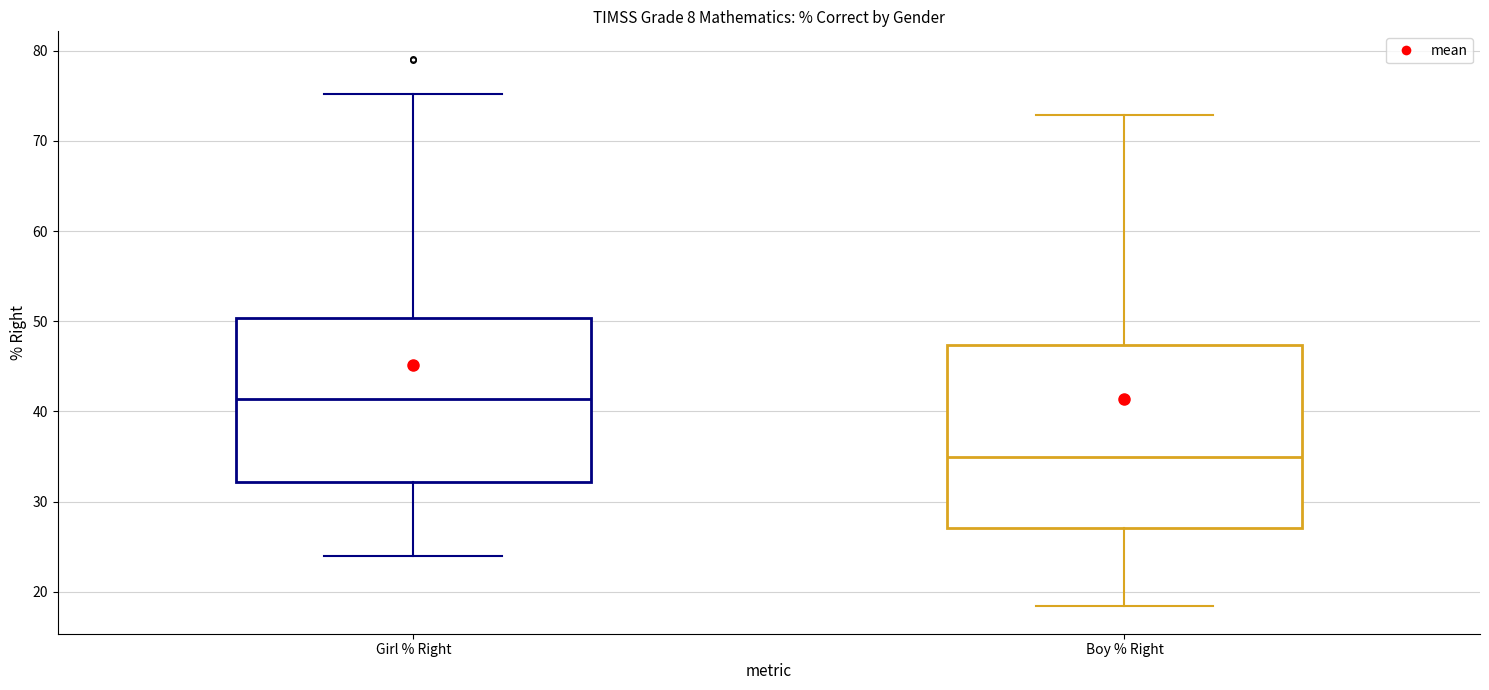

Reading left to right, read every box against the y-axis: the position of its median line, the range the box covers, and the ends of its whiskers. The values are not printed on the chart, so give them approximately, as read against the axis.

Girl % Right: median 41, box 32 to 50, whiskers 24 to 75
Boy % Right: median 35, box 27 to 47, whiskers 18 to 73